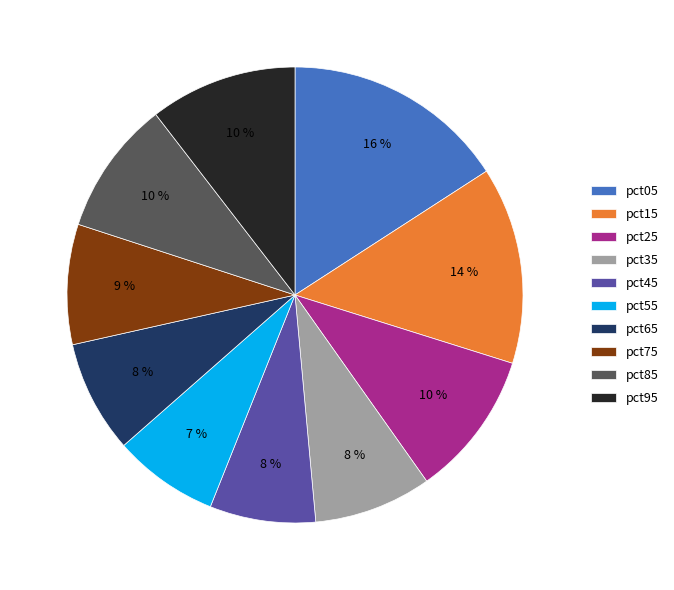

Combined, do pct65 and pct25 account for over 50%?

No